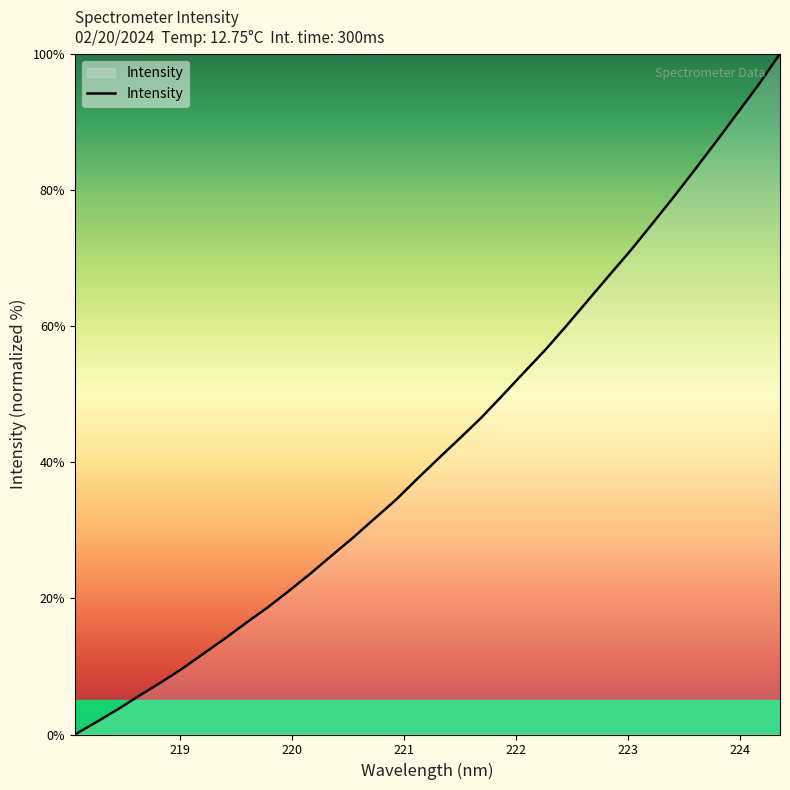

Reading right to left, transcribe all the data shown in this chart.

100.0	95.5	91.3	87.1	82.9	78.9	75.0	71.1	67.5	63.8	60.1	56.5	53.2	49.8	46.5	43.5	40.5	37.5	34.5	31.7	28.9	26.3	23.6	21.1	18.6	16.4	14.1	11.9	9.6	7.6	5.7	3.7	1.8	0.0